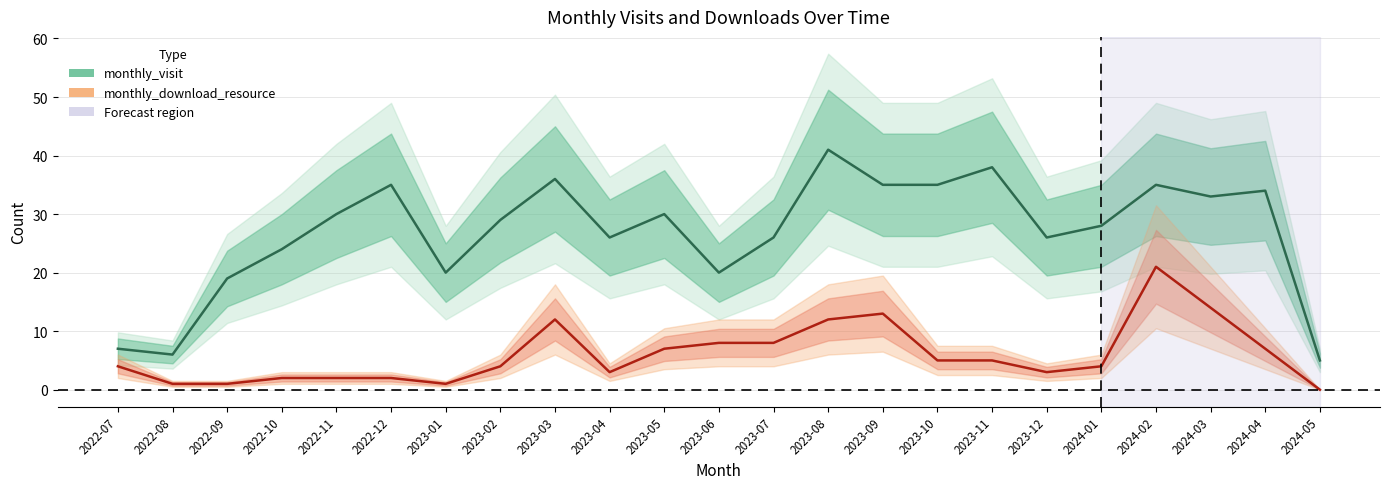

Rank the series by their average value, from highest to lowest.

monthly_visit, monthly_download_resource